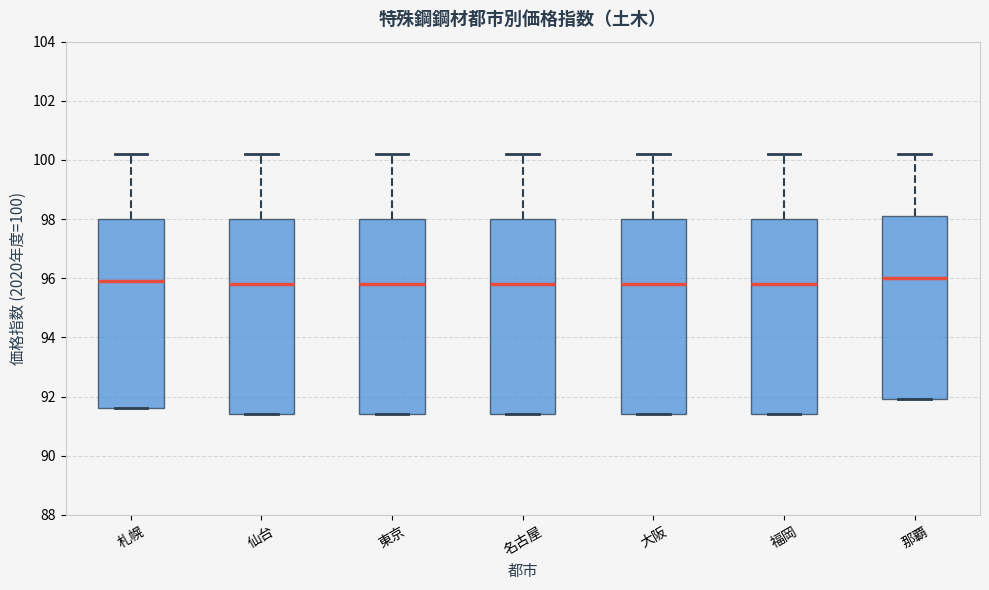

Reading left to right, read every box against the y-axis: the position of its median line, the range the box covers, and the ends of its whiskers. The values are not printed on the chart, so give them approximately, as read against the axis.

札幌: median 96.0, box 91.6 to 98.0, whiskers 91.6 to 100.2
仙台: median 95.8, box 91.4 to 98.0, whiskers 91.4 to 100.2
東京: median 95.8, box 91.4 to 98.0, whiskers 91.4 to 100.2
名古屋: median 95.8, box 91.4 to 98.0, whiskers 91.4 to 100.2
大阪: median 95.8, box 91.4 to 98.0, whiskers 91.4 to 100.2
福岡: median 95.8, box 91.4 to 98.0, whiskers 91.4 to 100.2
那覇: median 96.0, box 92.0 to 98.2, whiskers 92.0 to 100.2